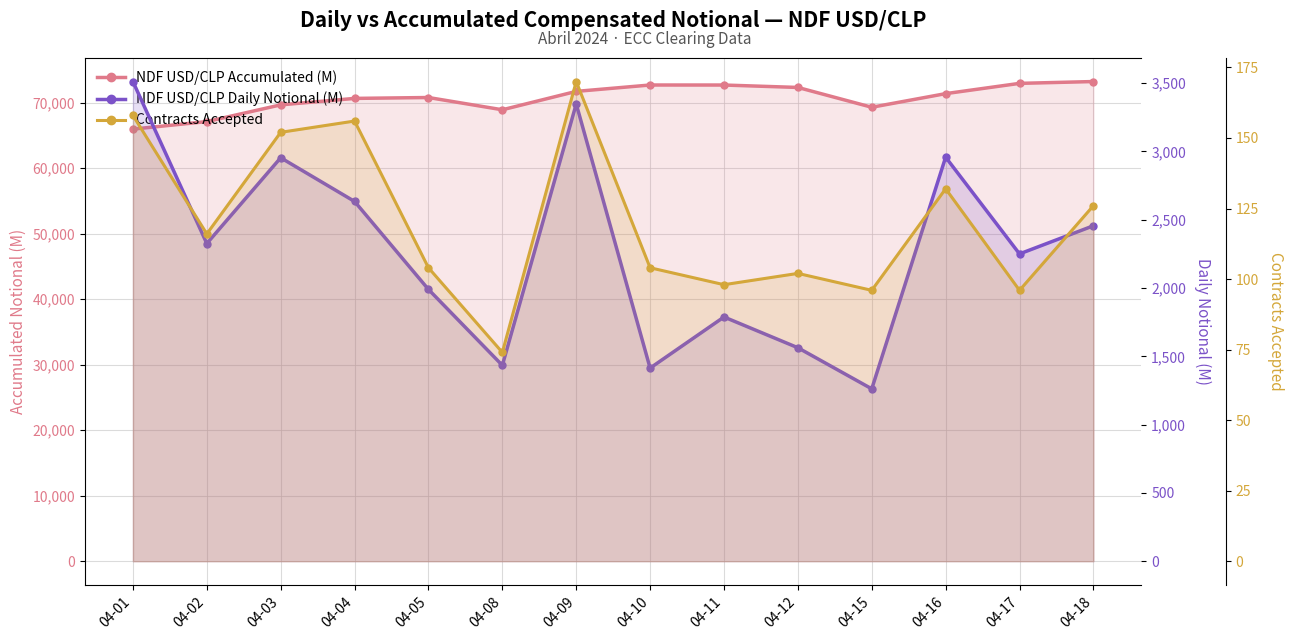

In NDF USD/CLP Daily Notional (M), how many points are higher than both neighbors (excluding endpoints)?

4